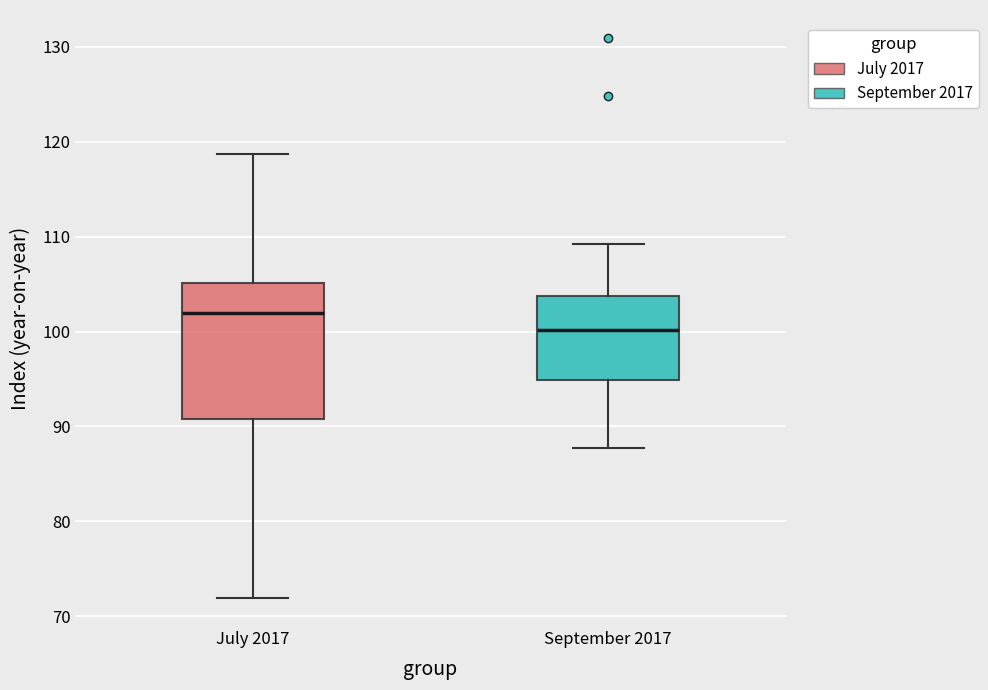

Which box has the highest median line?

July 2017